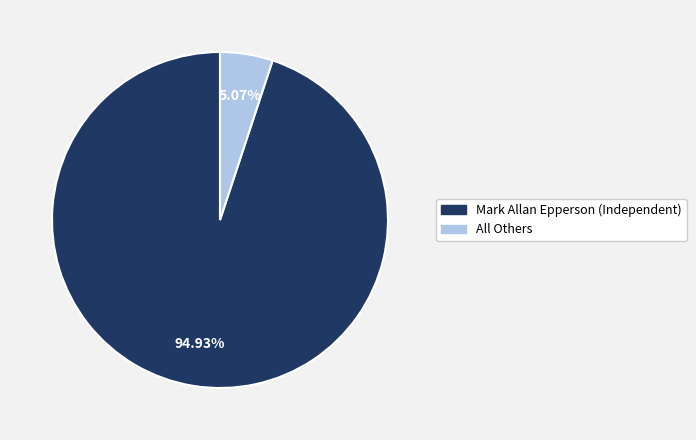

Count the number of slices in the pie.

2